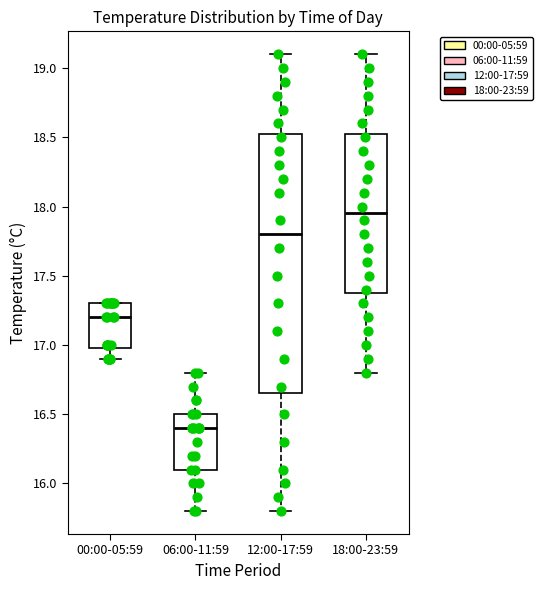

Where does the lower whisker of the box for 06:00-11:59 end on the y-axis? The values are not printed on the chart, so give them approximately, as read against the axis.

15.80